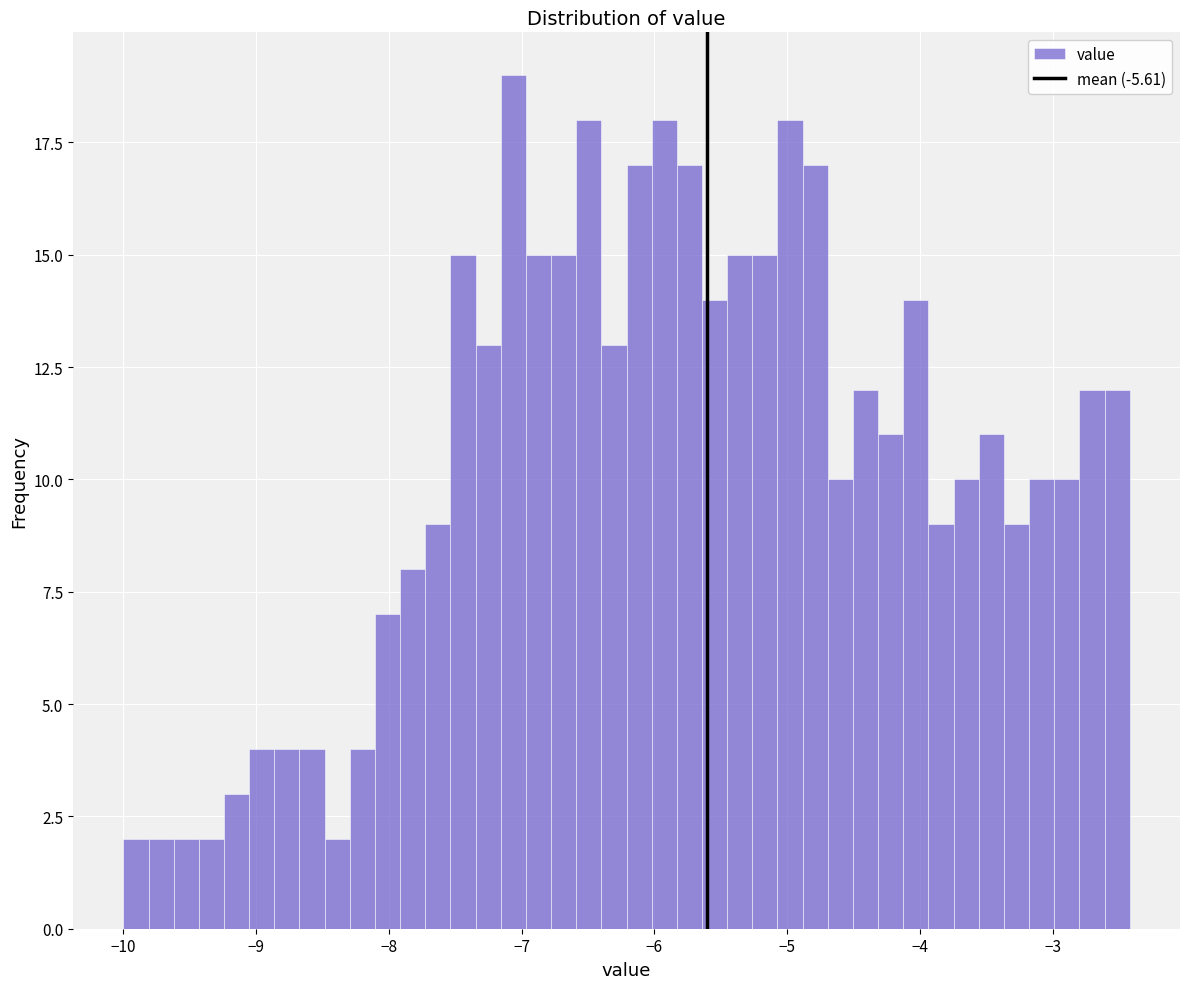

Read against the x-axis, roughly where is the centre of the tallest bar?

-7.1